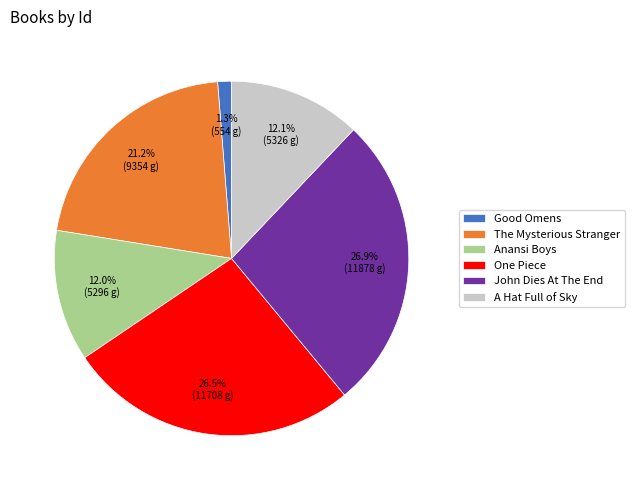

Is it true that One Piece is 35% of the pie?

False